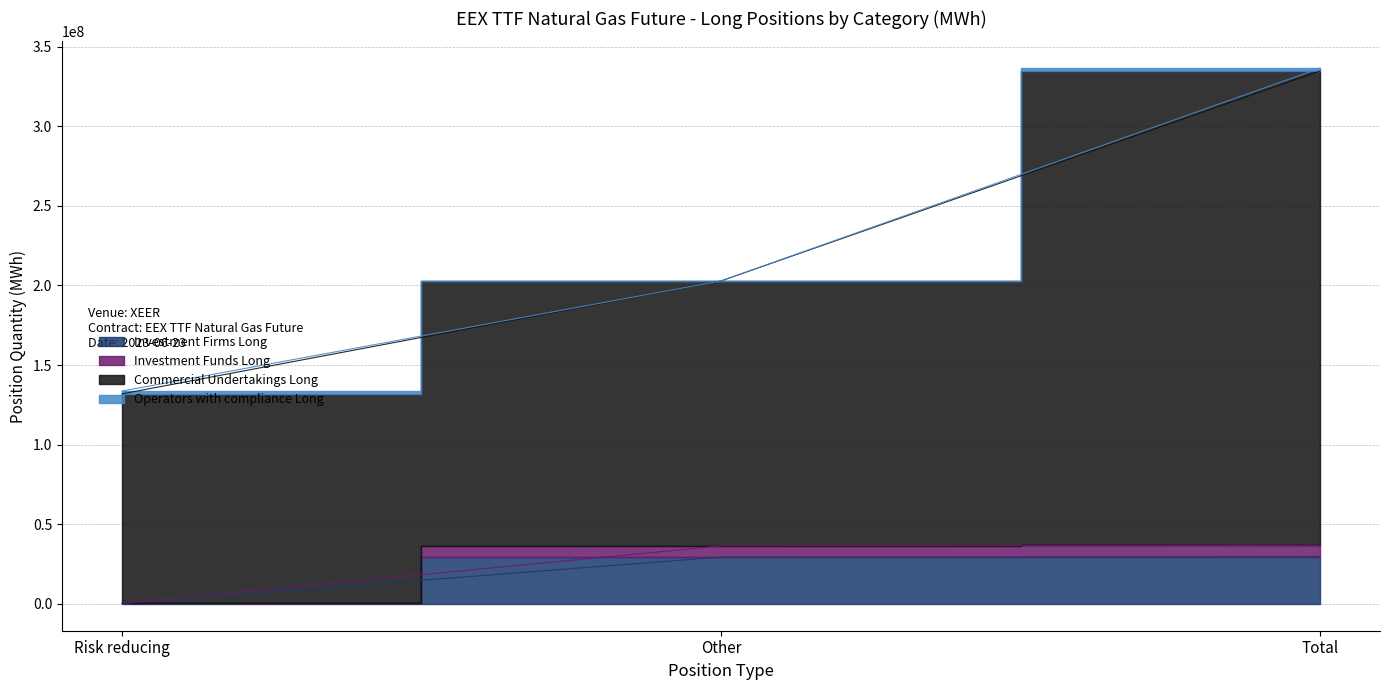

How many values in the Commercial Undertakings Long series exceed 202793003?

1